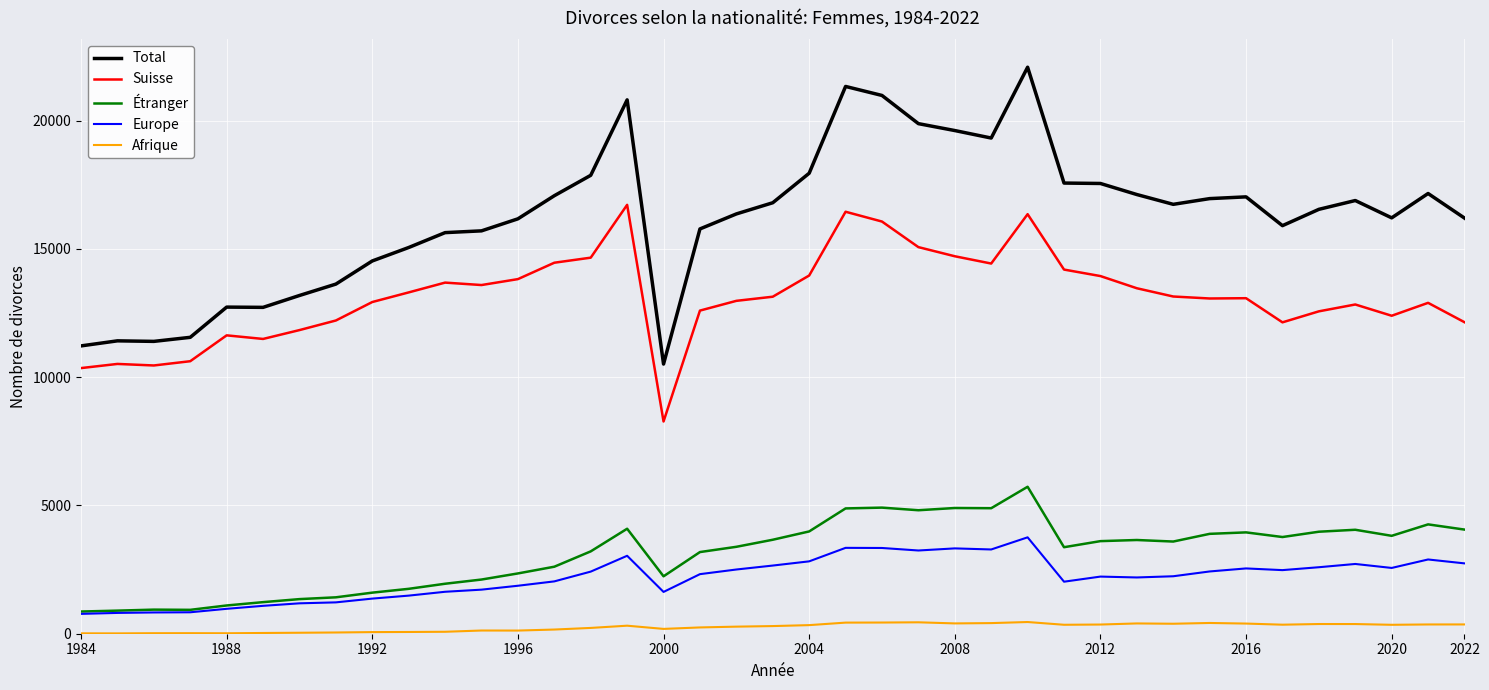

Which series has the largest total across all categories?

Total